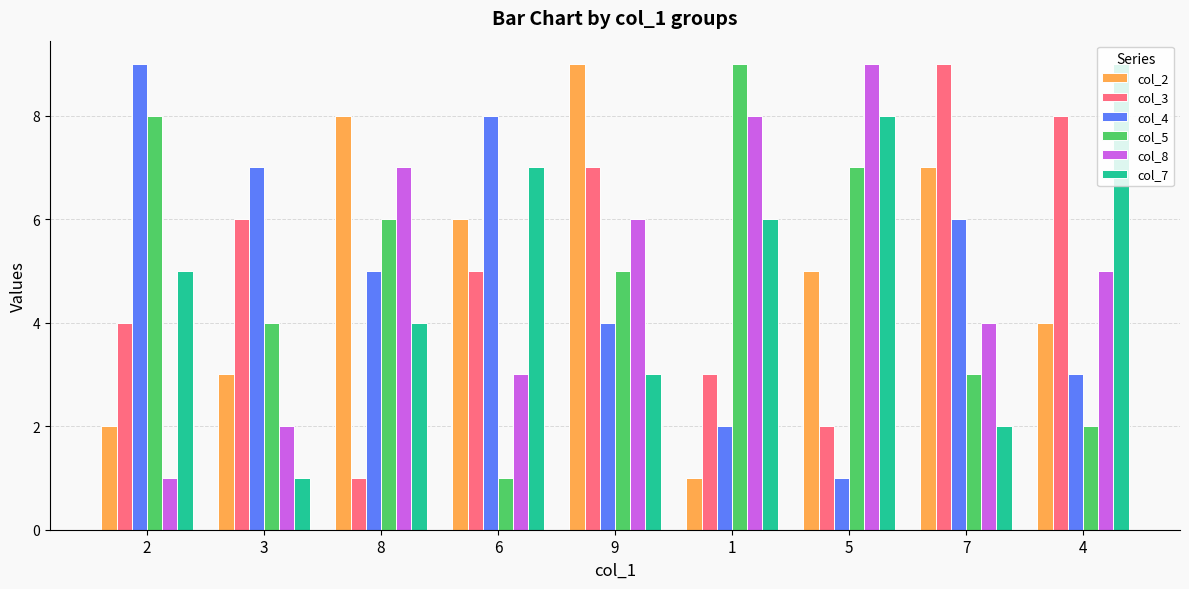

At which label is col_2 closest to 5?

5